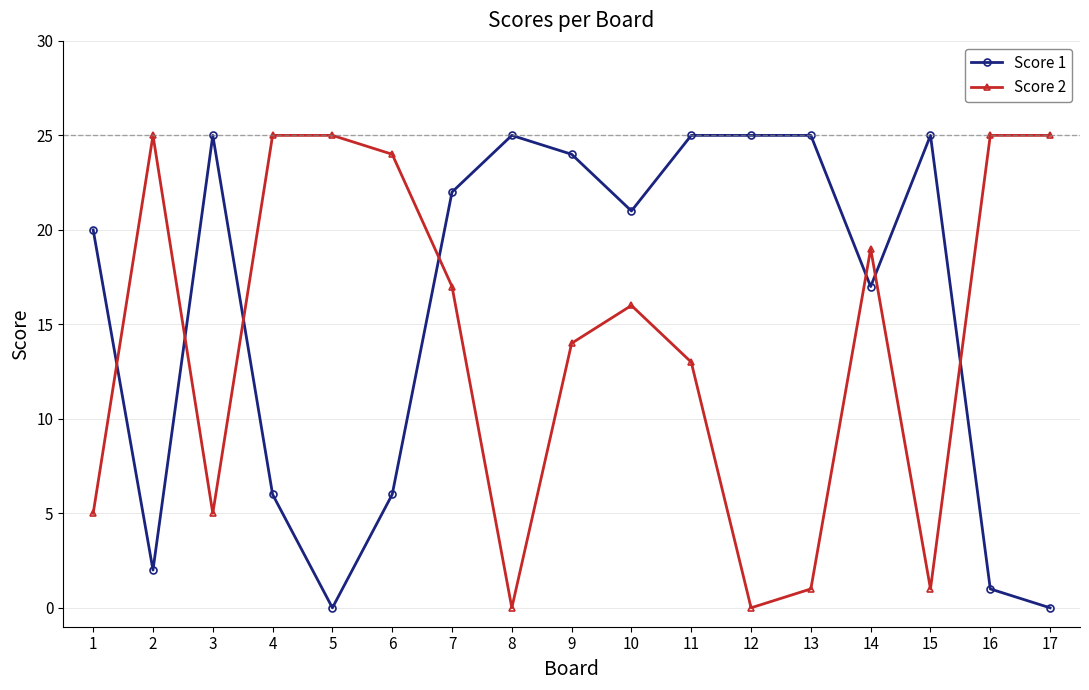

What is the value of the Score 1 point at the 11th from the left?

25